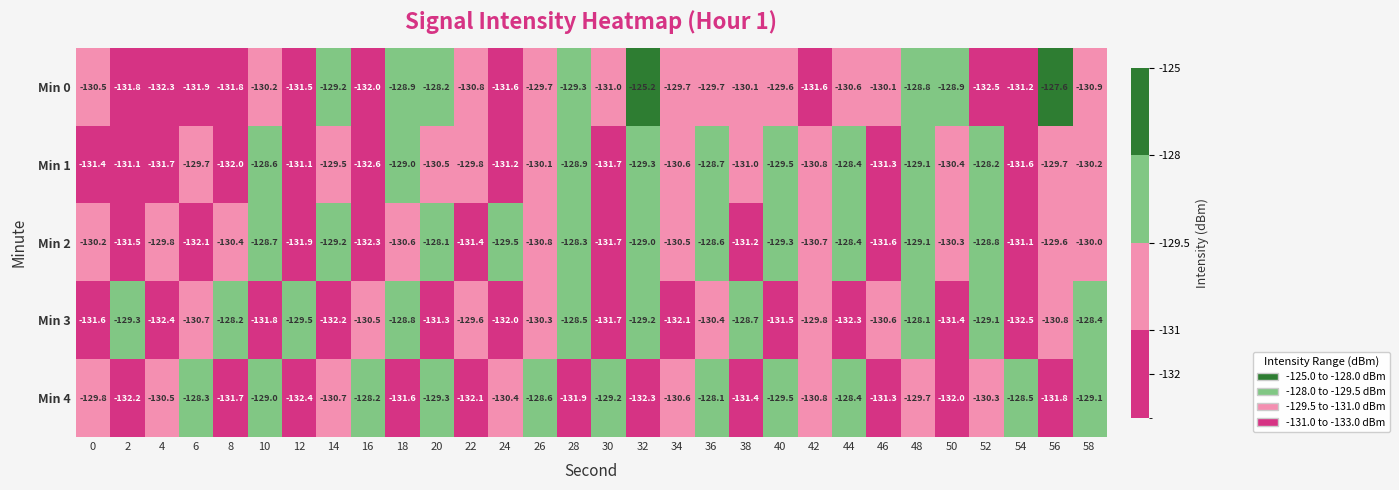

What is the difference between the second highest and second lowest values in the Min 0 series?

4.7